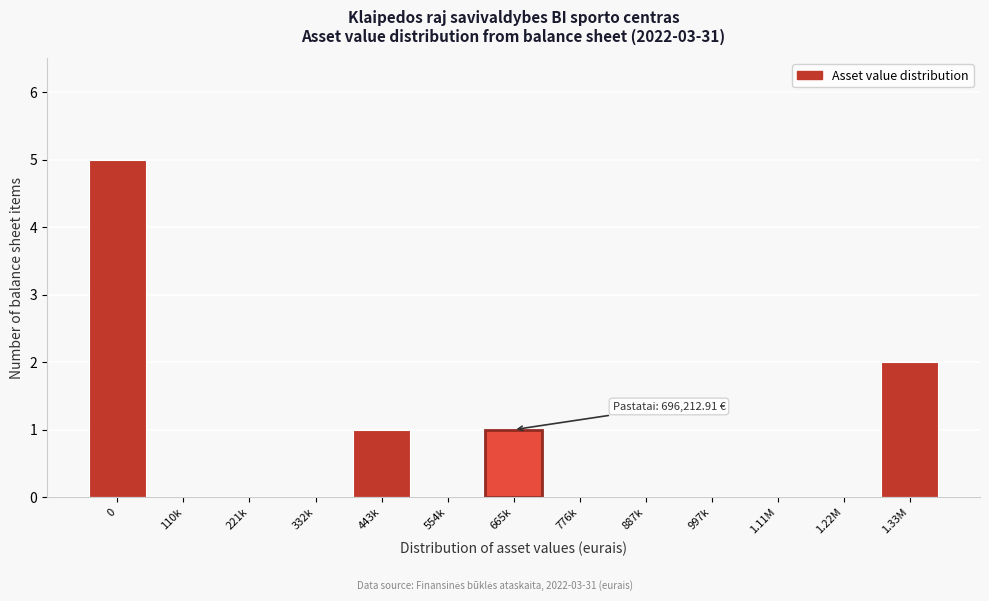

Reading left to right, transcribe all the data shown in this chart.

0=5	110k=0	221k=0	332k=0	443k=1	554k=0	665k=1	776k=0	887k=0	997k=0	1.11M=0	1.22M=0	1.33M=2